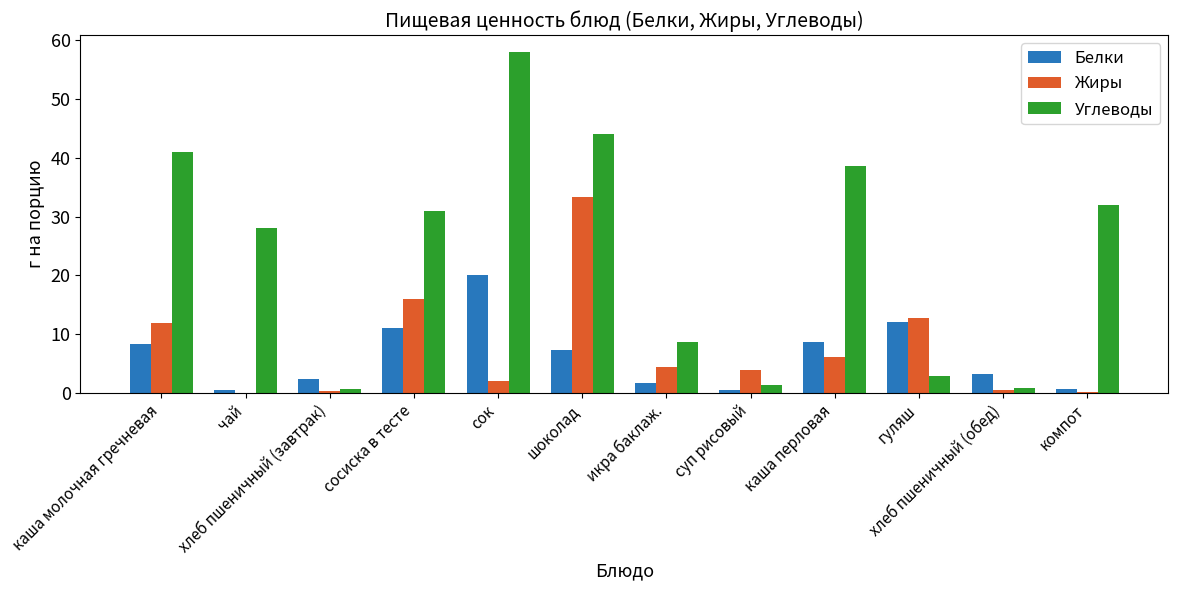

True or false: Жиры has a value of 4.3 at икра баклаж..

True